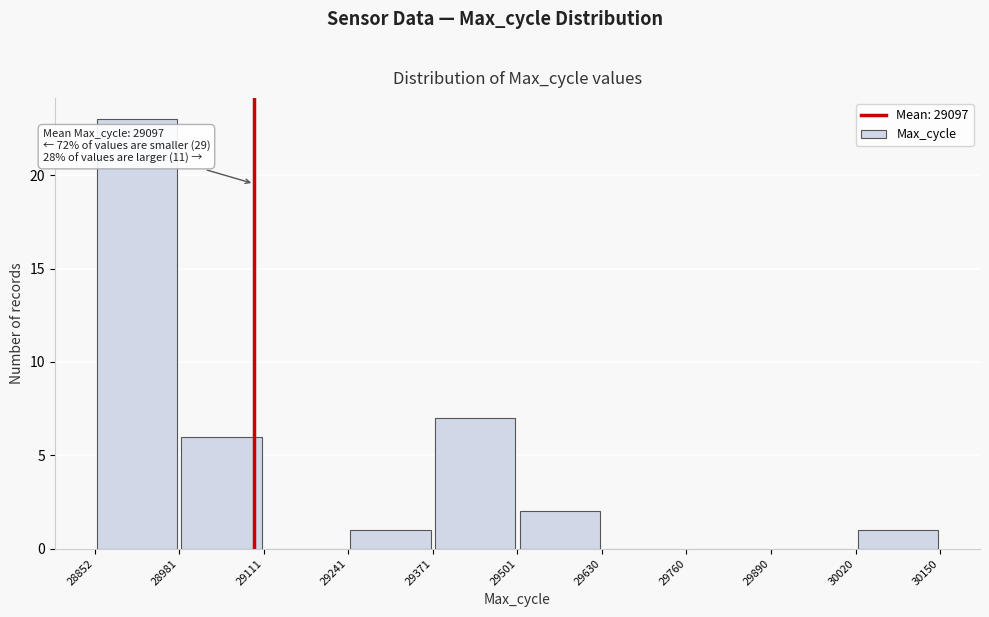

Which range on the x-axis has the tallest bar?

28852 to 28981